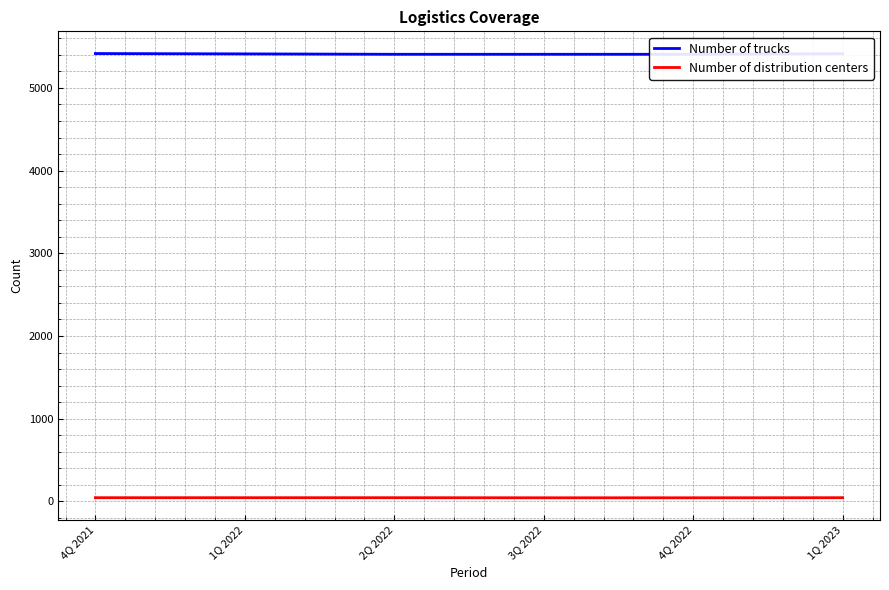

What is the total value across all series at 1Q 2023?

5459